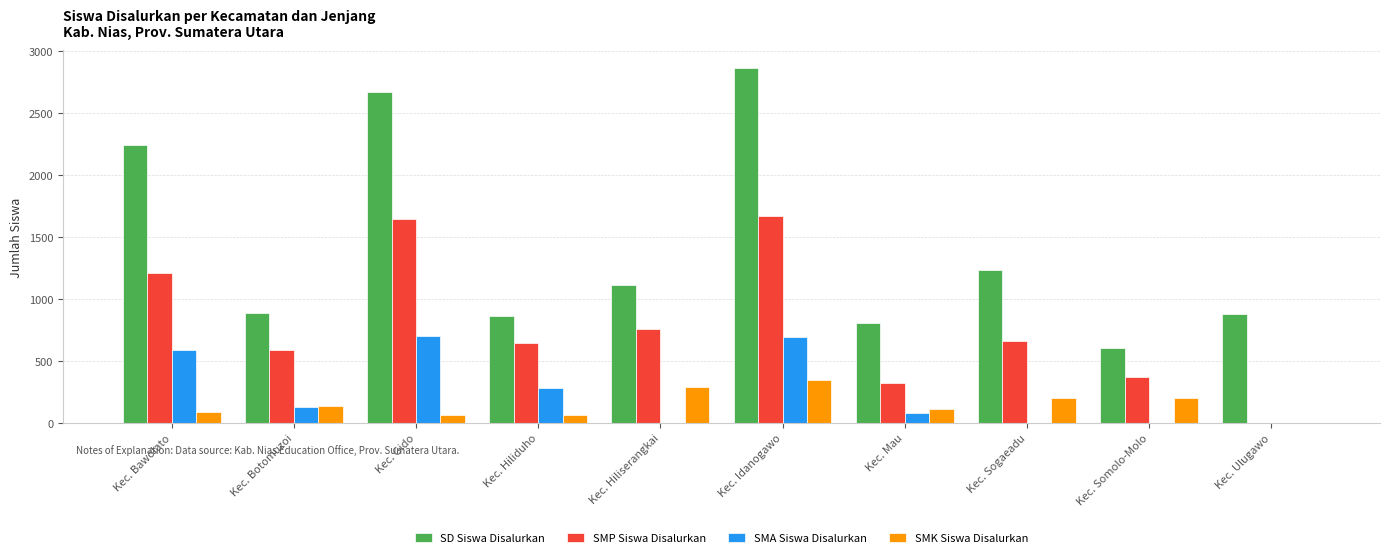

Between Kec. Botomuzoi and Kec. Mau, which series saw the biggest shift?

SMP Siswa Disalurkan